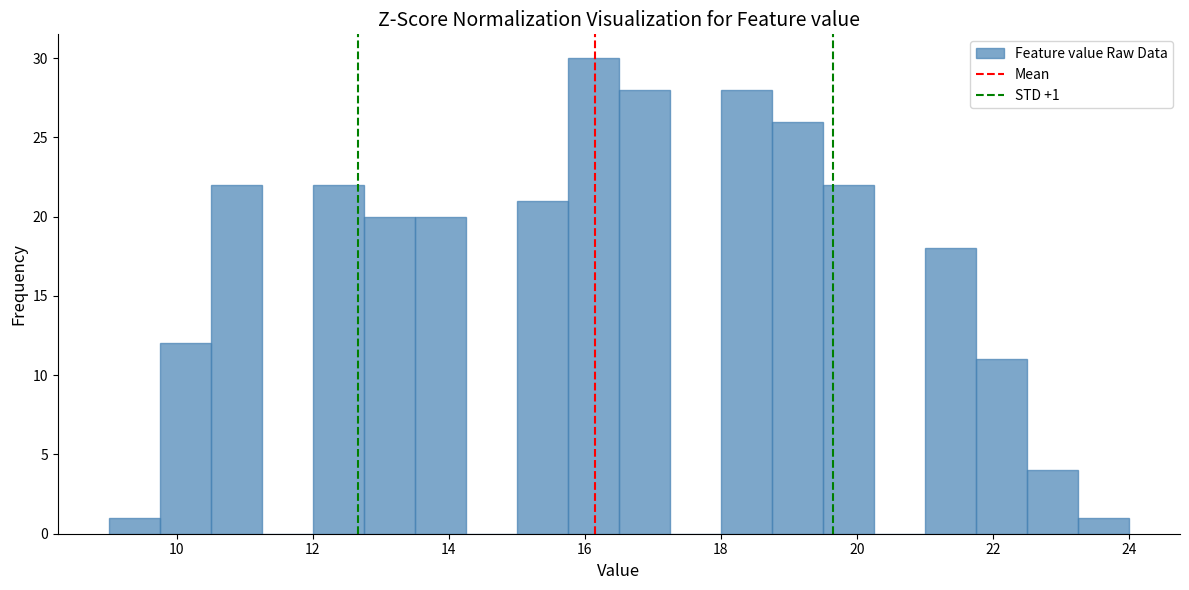

Around what value on the x-axis is the tallest bar? Give the approximate position of its centre, as read against the axis.

16.2